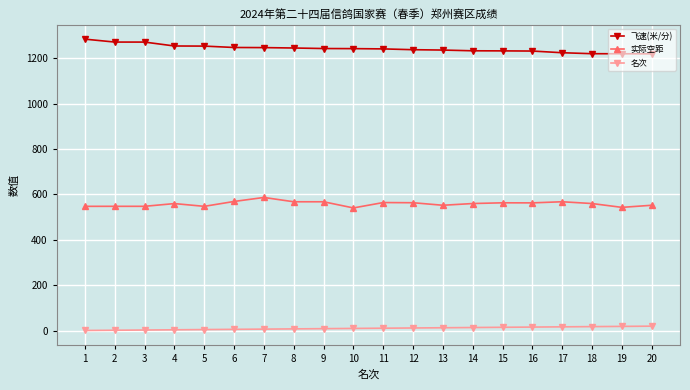

What is the minimum value for 实际空距?

540.8